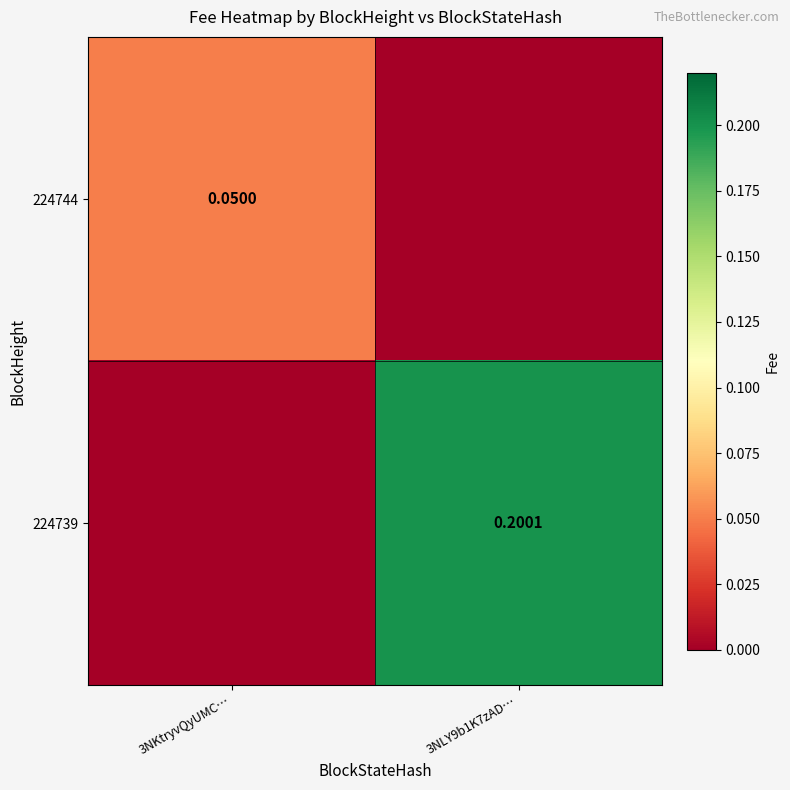

Where is 224739 nearest to the value 0?

3NKtryvQyUMC…